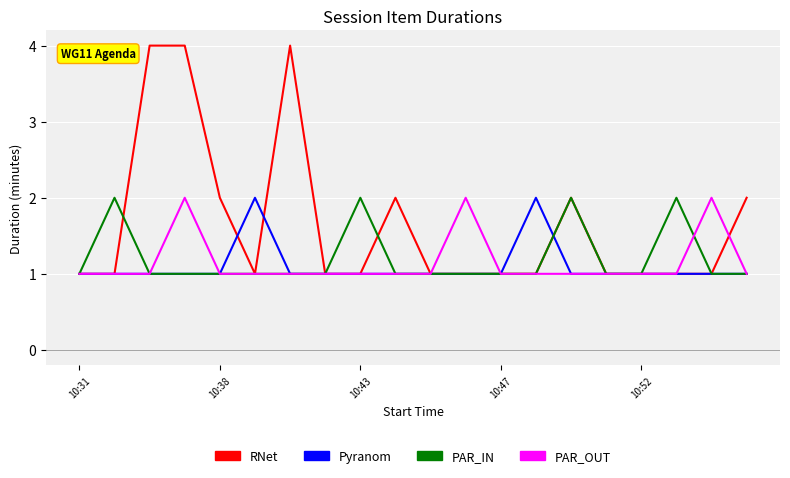

Which series has the largest total across all categories?

RNet